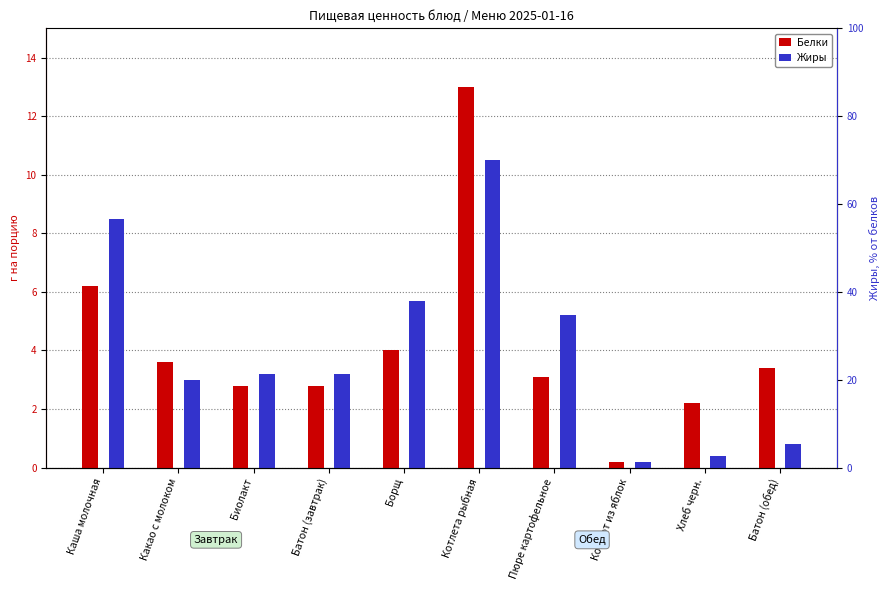

List the series in order of their overall mean, lowest first.

Жиры, Белки